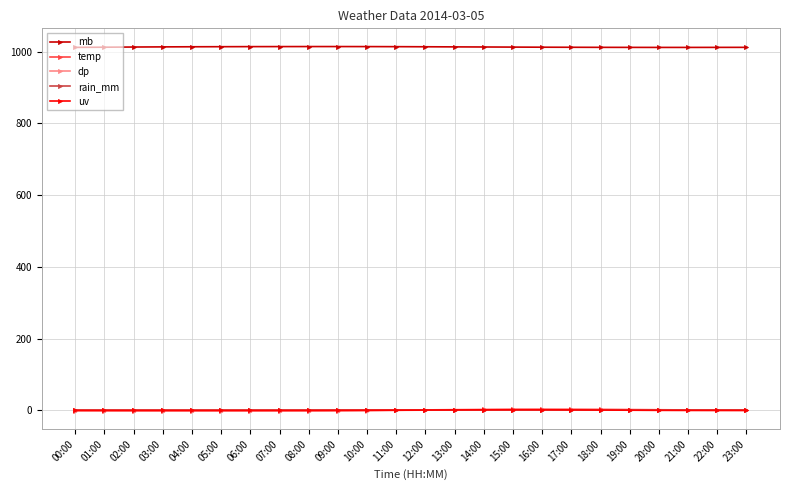

What is the difference between the highest and lowest values at 02:00?

1014.2